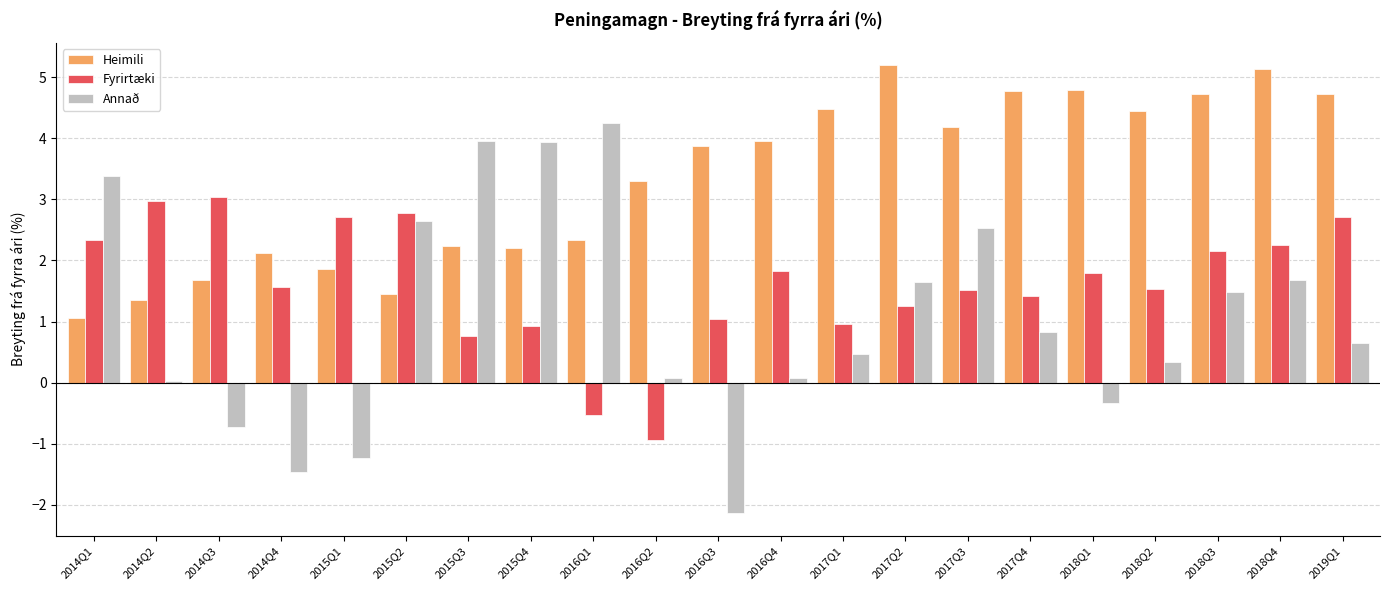

What are all the series names shown in the legend?

Heimili, Fyrirtæki, Annað